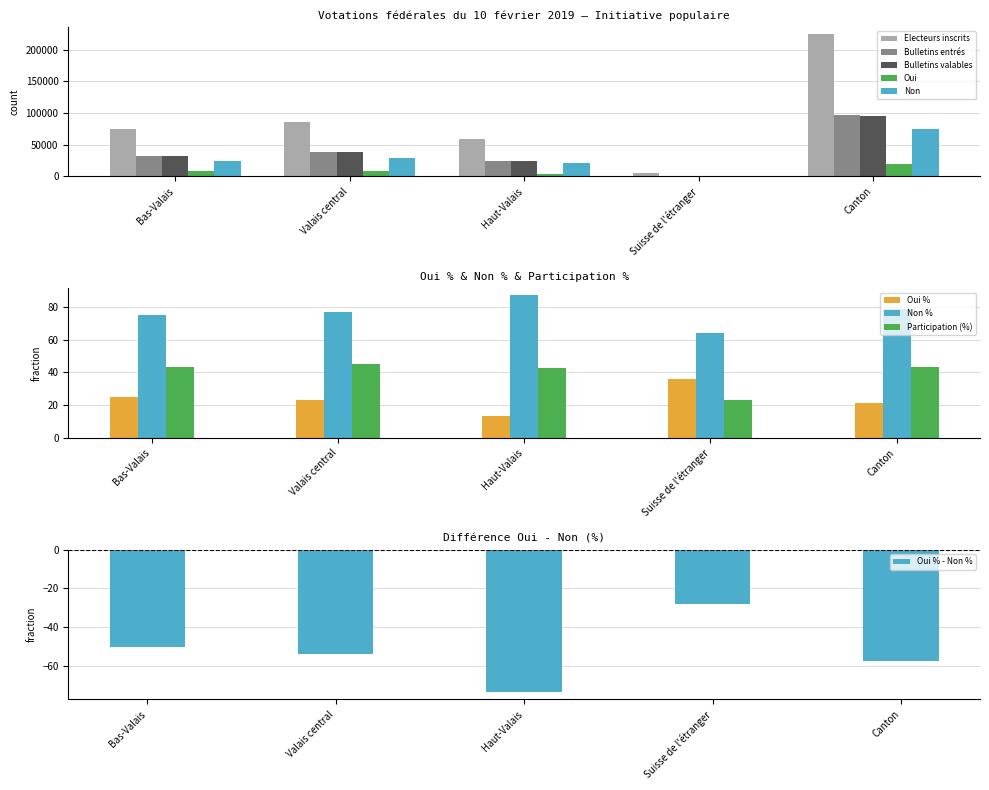

What is the lowest value of the Electeurs inscrits series?

5945